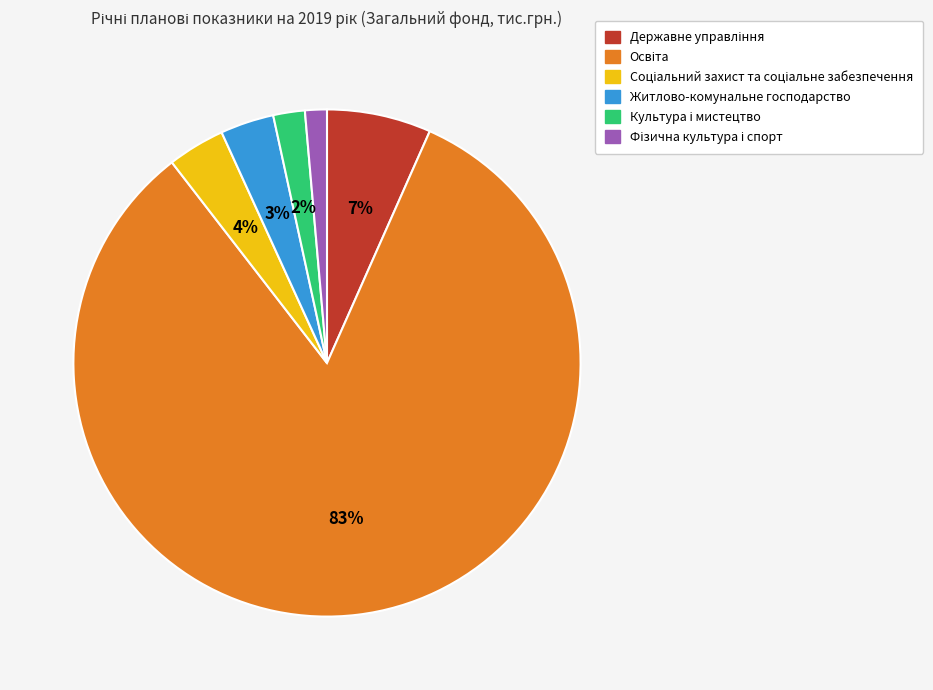

To the nearest percent, what percentage of the pie is Житлово-комунальне господарство?

3%